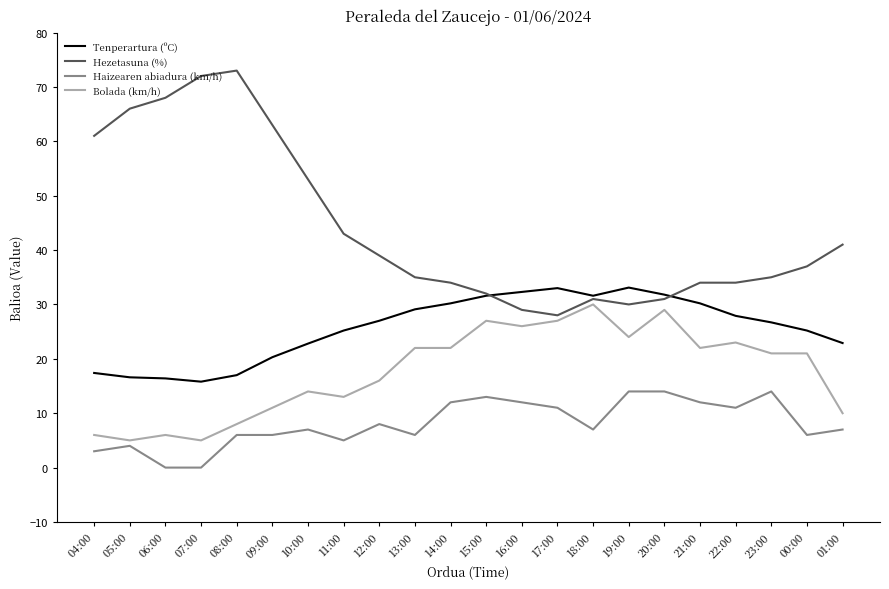

Which series has the largest range (max minus min)?

Hezetasuna (%)